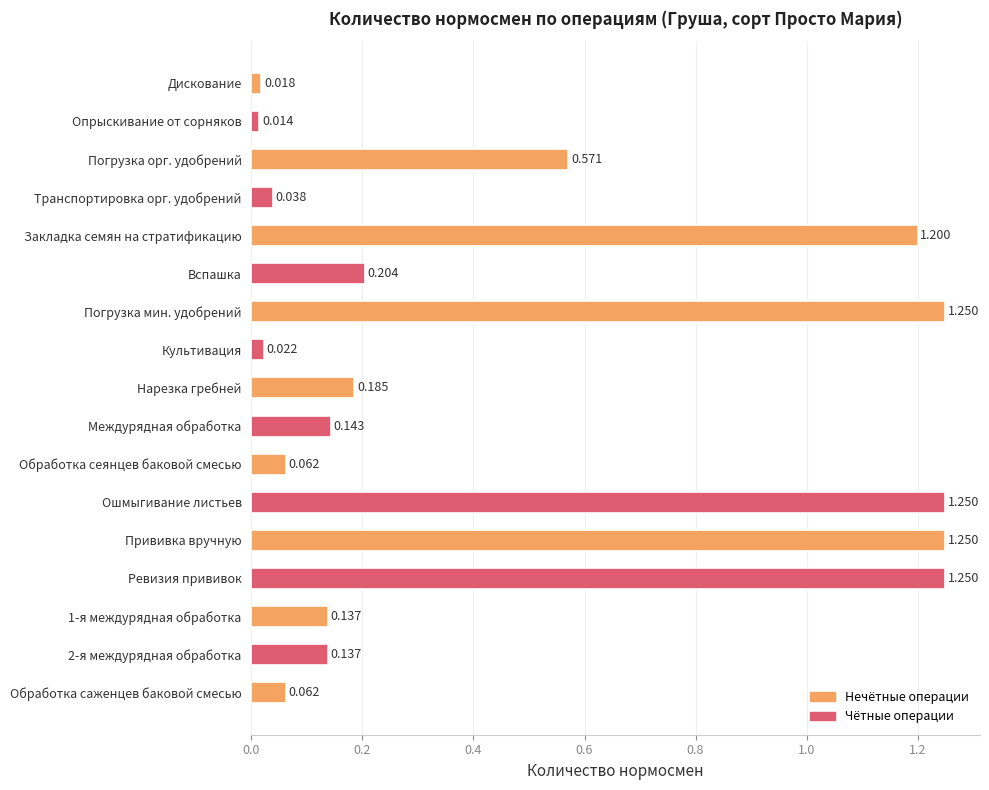

What is the label of the 4th bar from the bottom?

Ревизия прививок